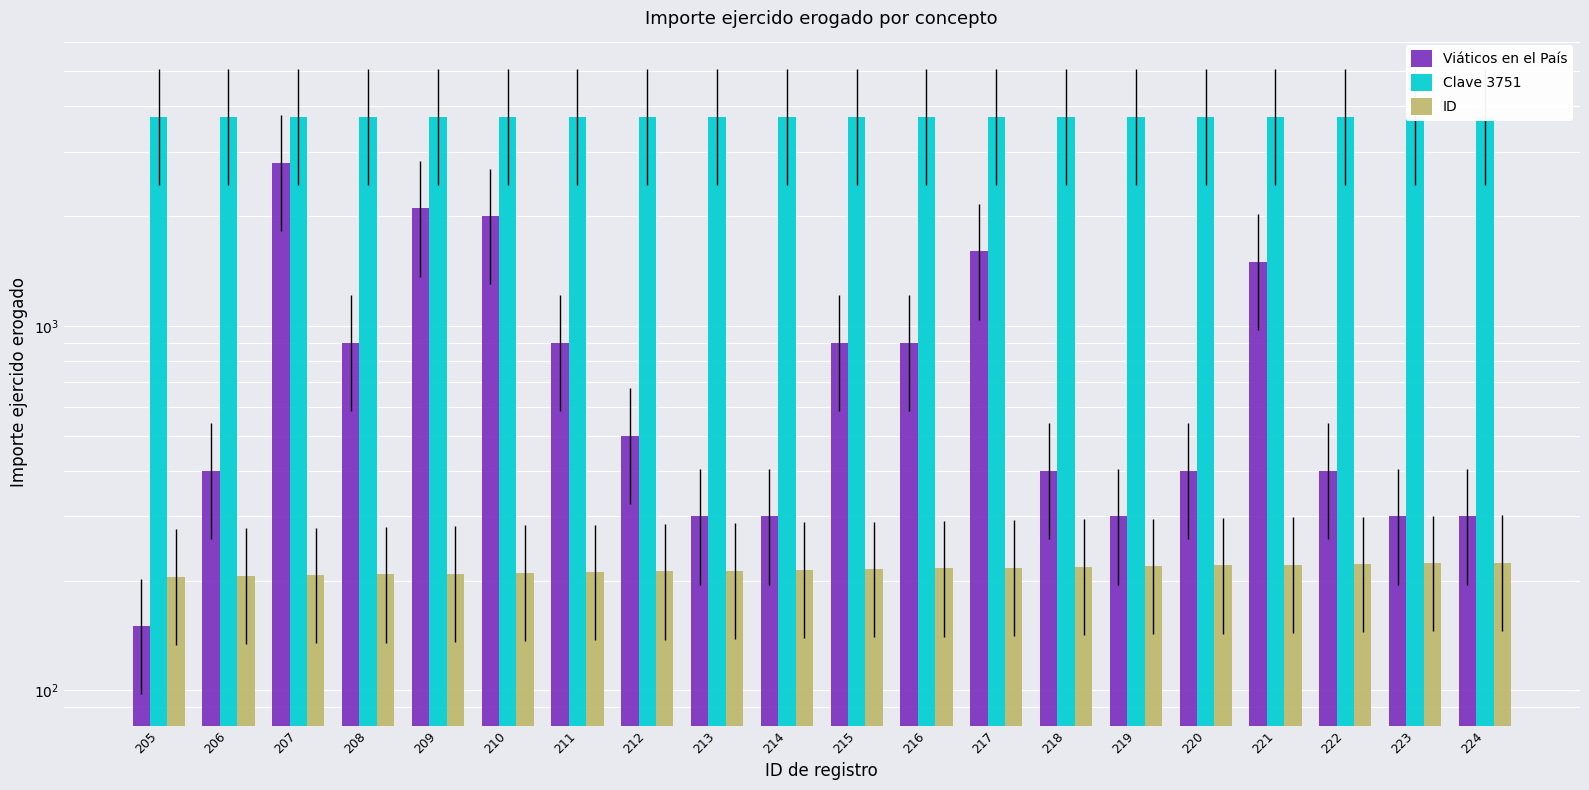

How many values in the Viáticos en el País series exceed 500?

9